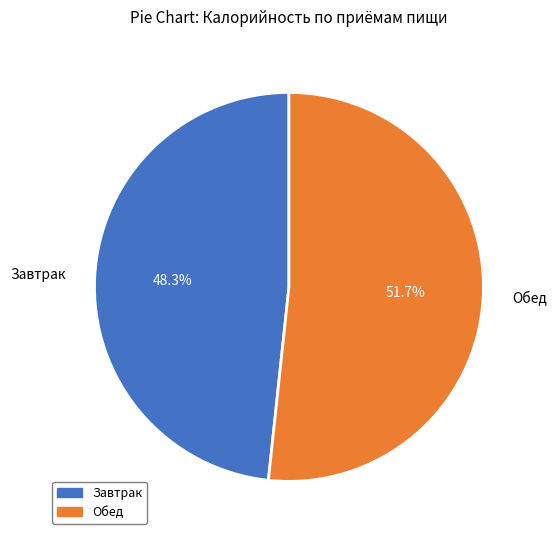

Is there a majority slice in this chart?

Yes